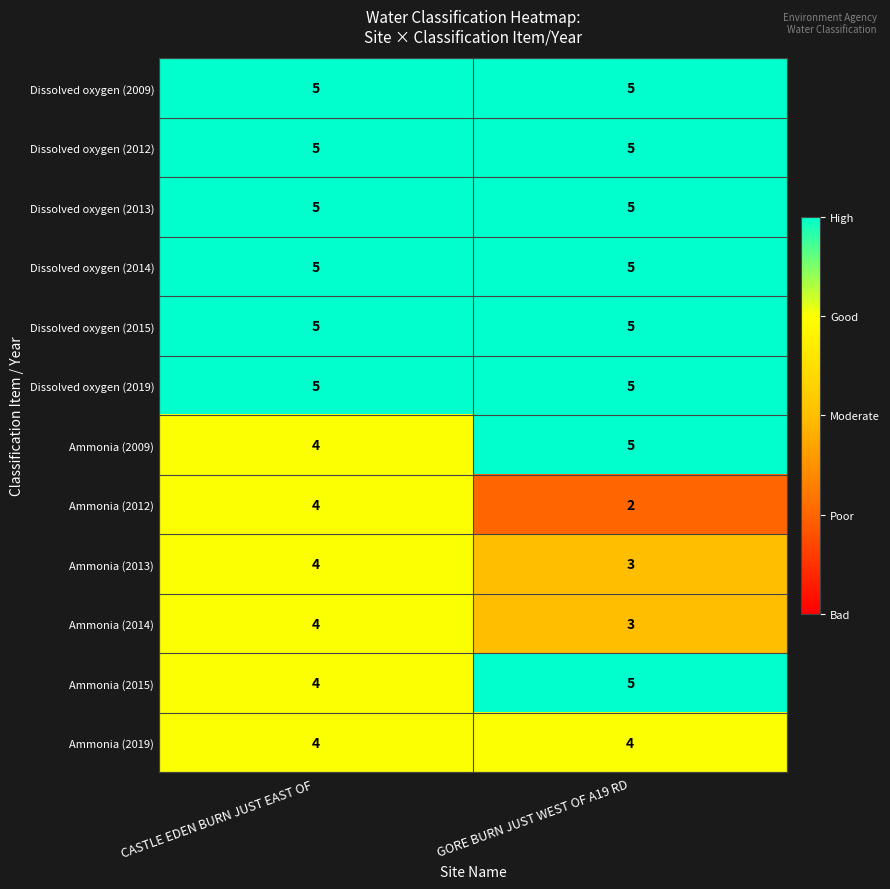

Which series has the widest spread of values?

Ammonia (2012)